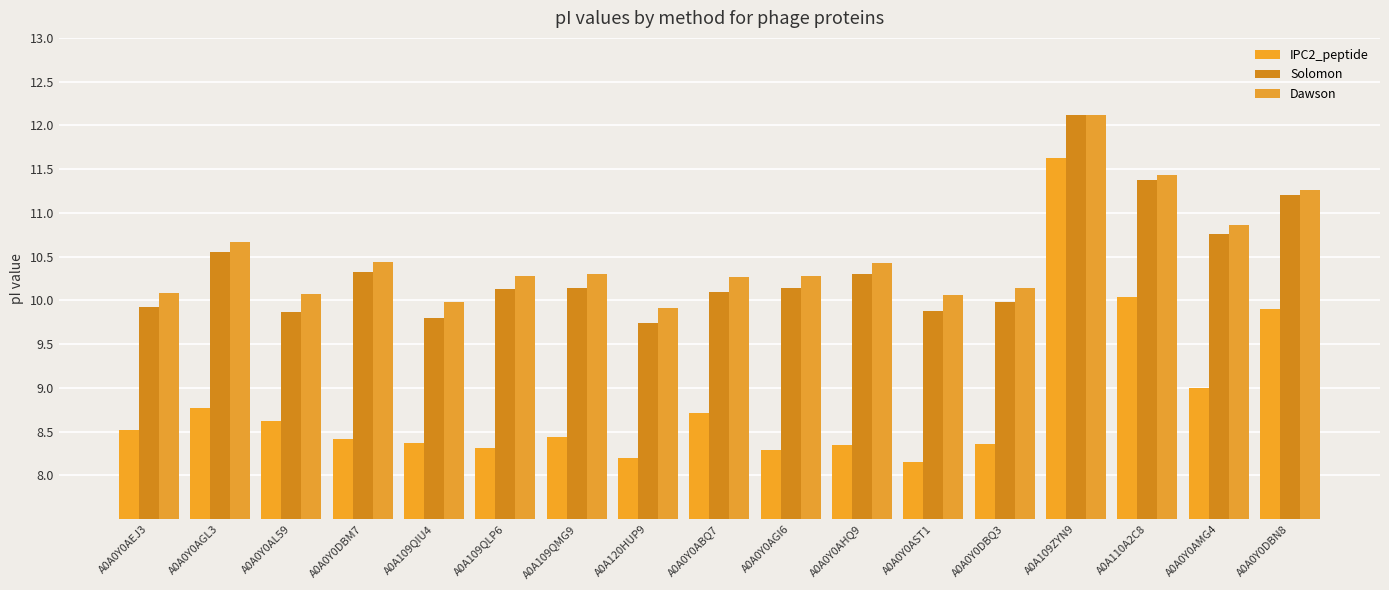

How many series are shown in this chart?

3